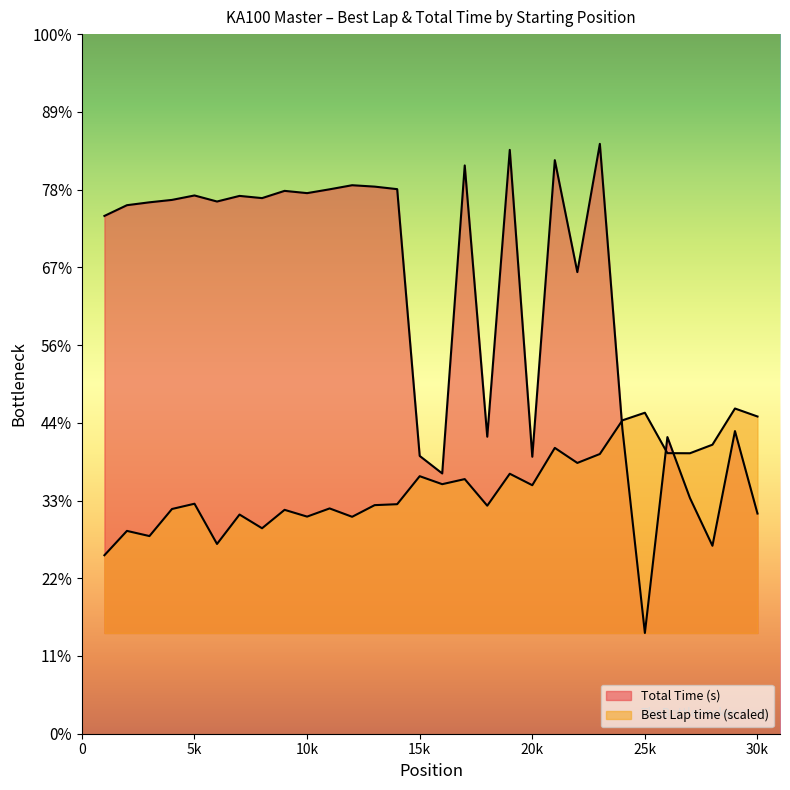

What is the difference between the Best Lap time values at 3 and 6?

10.2